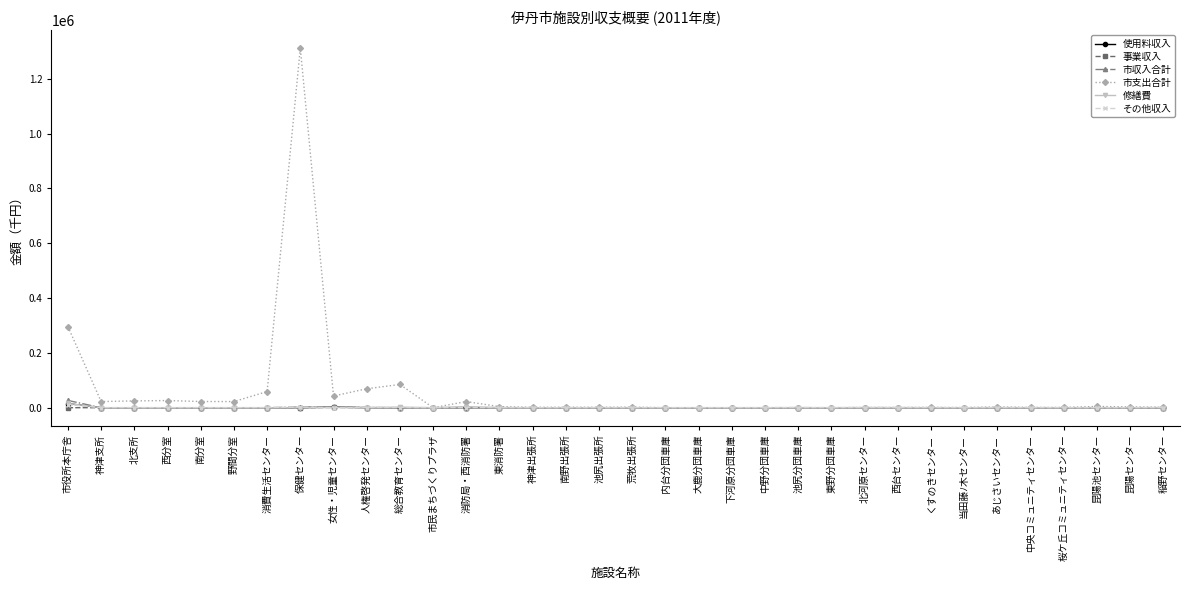

Which series has the widest spread of values?

市支出合計